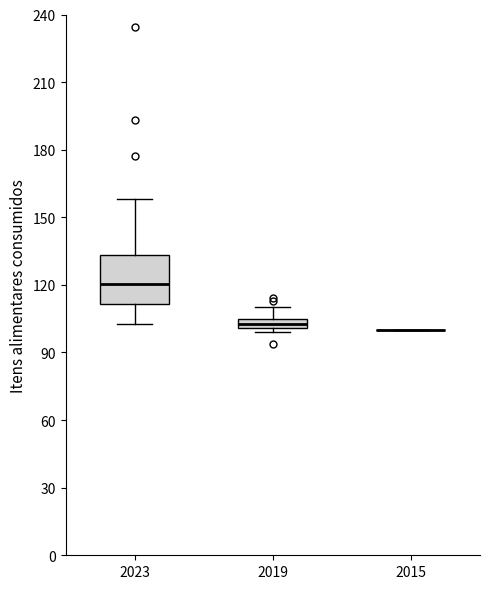

Comparing the boxes themselves (not the whiskers), which one is the tallest?

2023